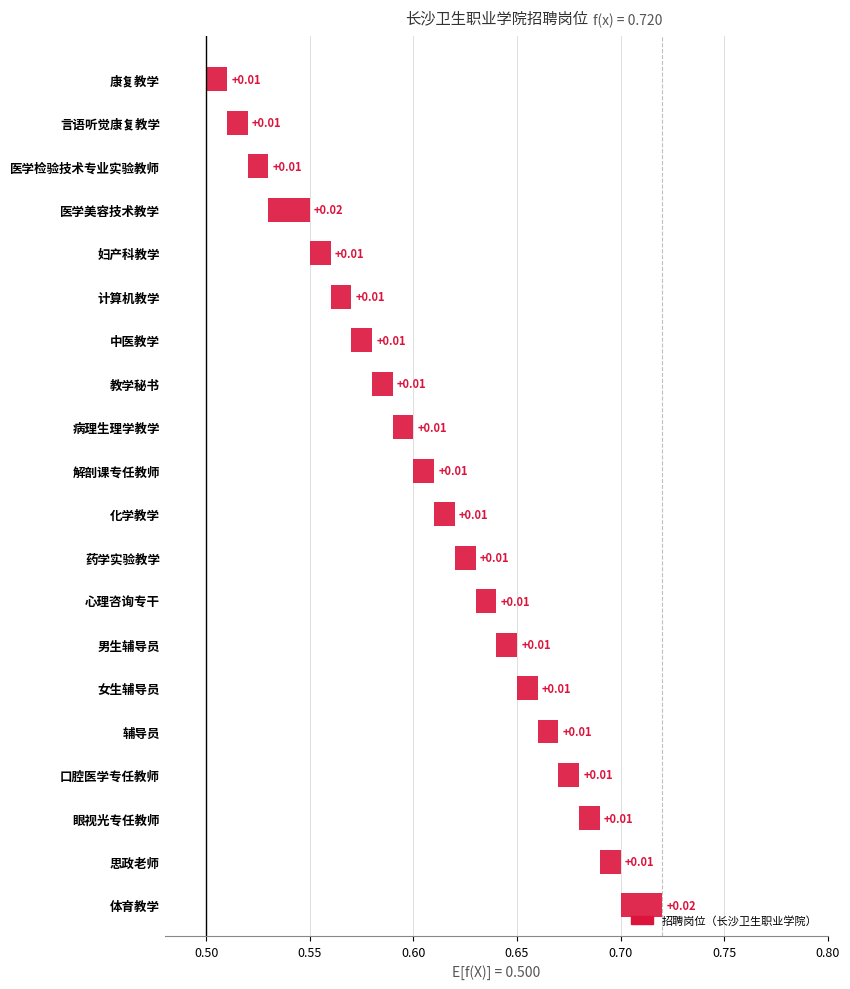

Reading right to left, transcribe all the data shown in this chart.

招聘人数: 1.0	1.0	1.0	1.0	1.0	1.0	1.0	1.0	1.0	1.0	1.0	1.0	1.0	1.0	1.0	1.0	2.0	1.0	1.0	1.0
累计值: 0.7	0.7	0.7	0.7	0.7	0.7	0.6	0.6	0.6	0.6	0.6	0.6	0.6	0.6	0.6	0.6	0.5	0.5	0.5	0.5